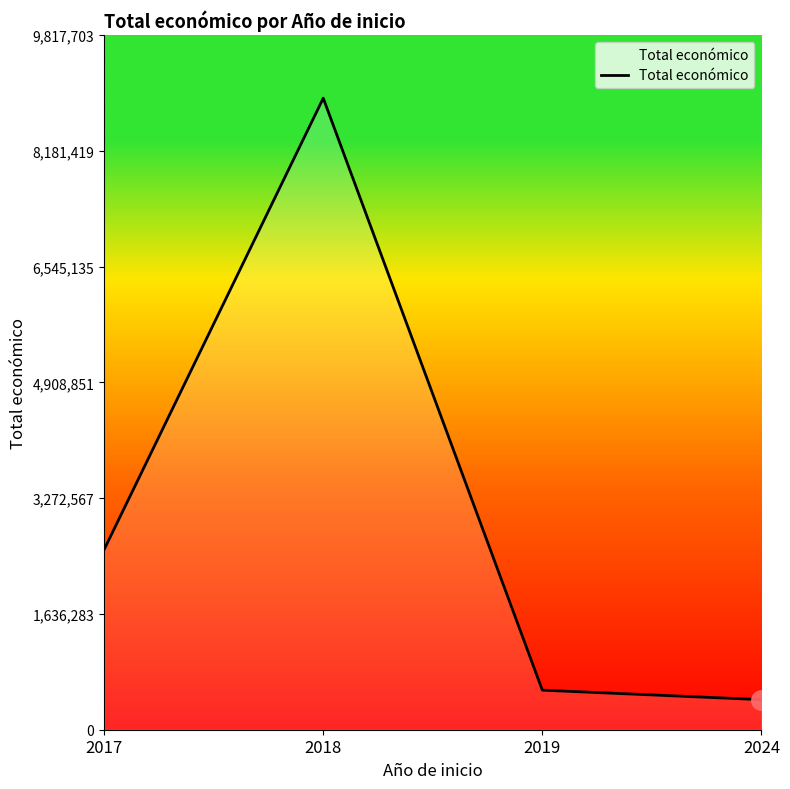

Approximately how many times larger is the value at 2018 compared to 2019?

16.0